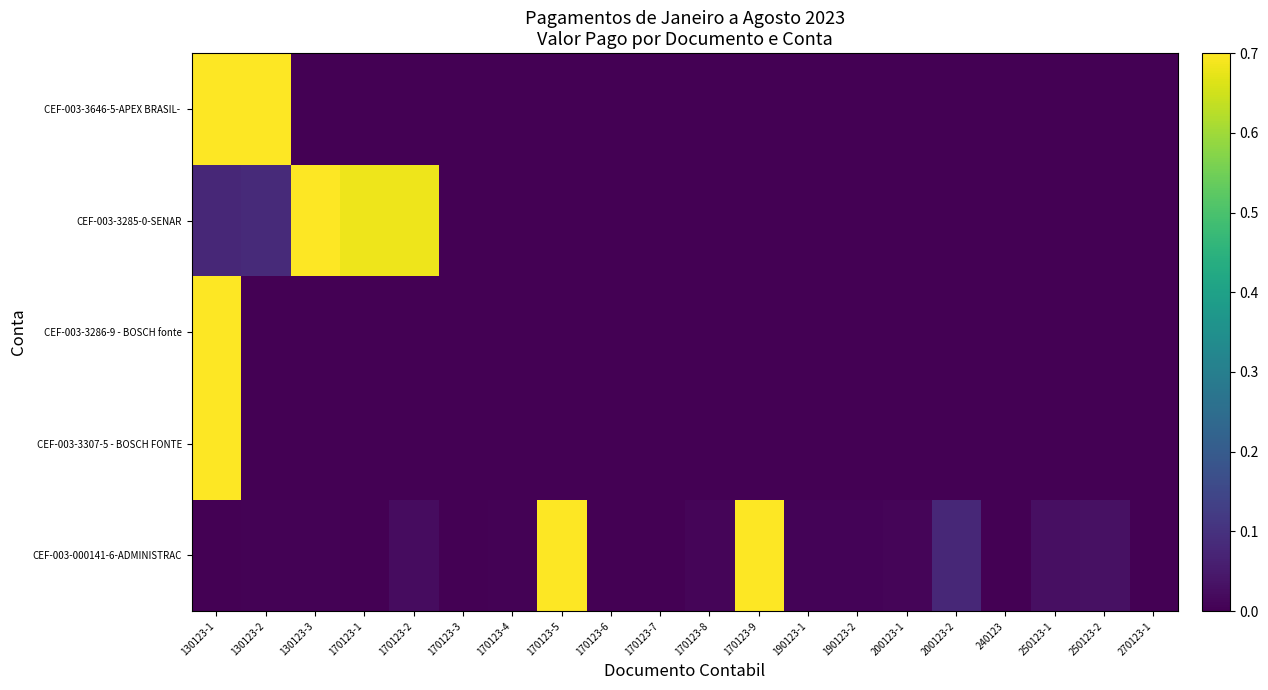

Rank the series at 170123-8 from lowest to highest value.

CEF-003-3307-5 - BOSCH FONTE, CEF-003-3286-9 - BOSCH fonte, CEF-003-3285-0-SENAR, CEF-003-3646-5-APEX BRASIL-, CEF-003-000141-6-ADMINISTRAC